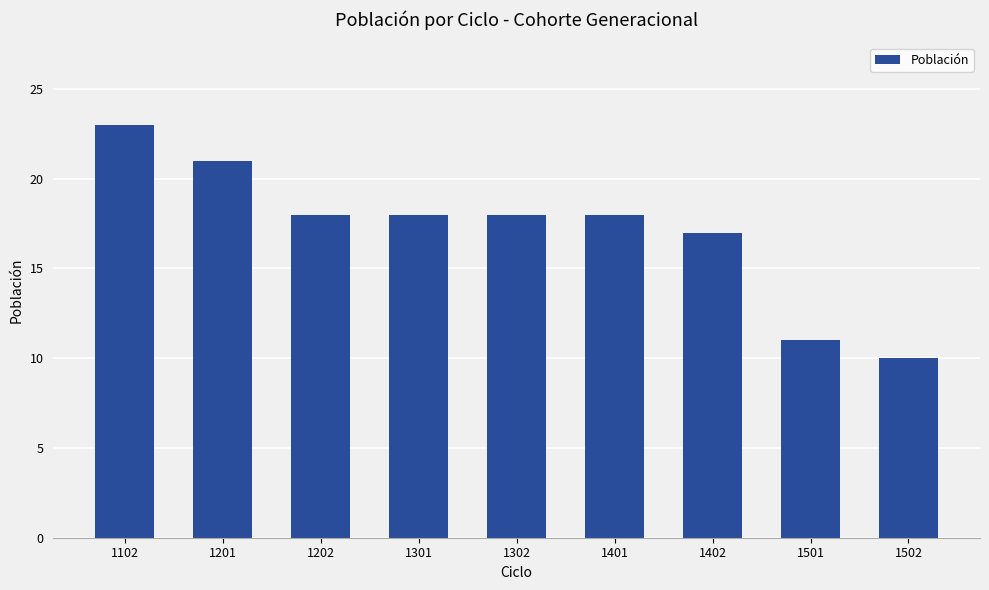

Does the chart contain stacked bars?

No